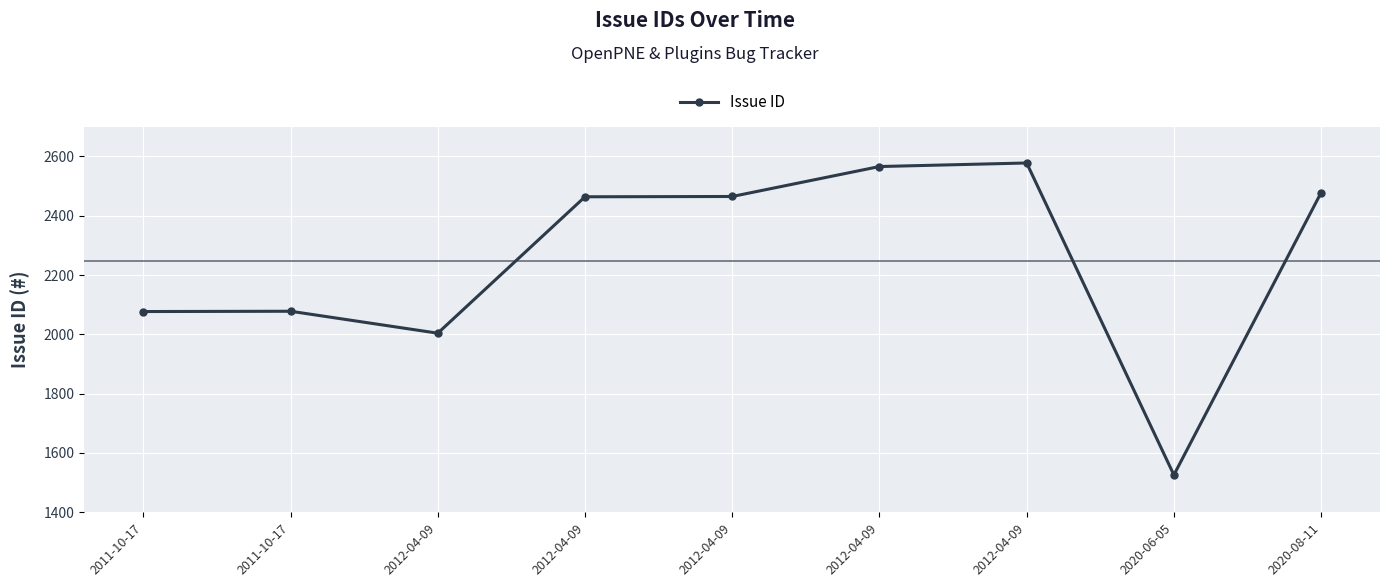

What is the change in value from 2011-10-17 to 2012-04-09?

+386